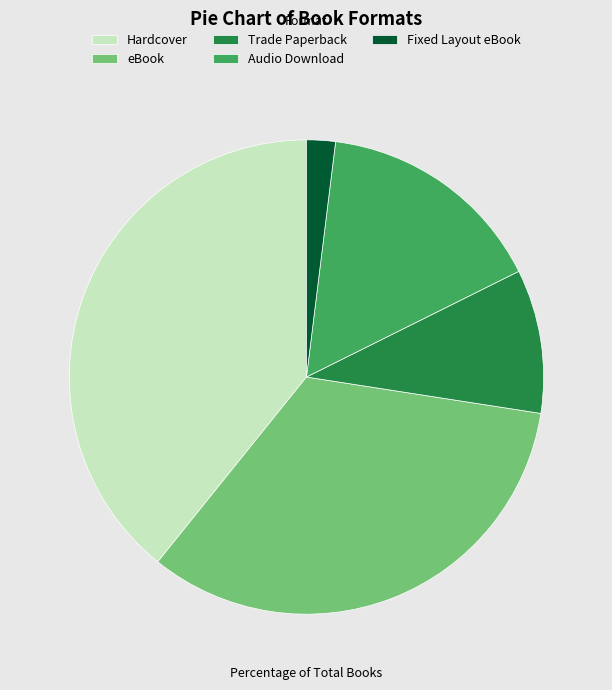

What is the largest slice in the pie chart?

Hardcover